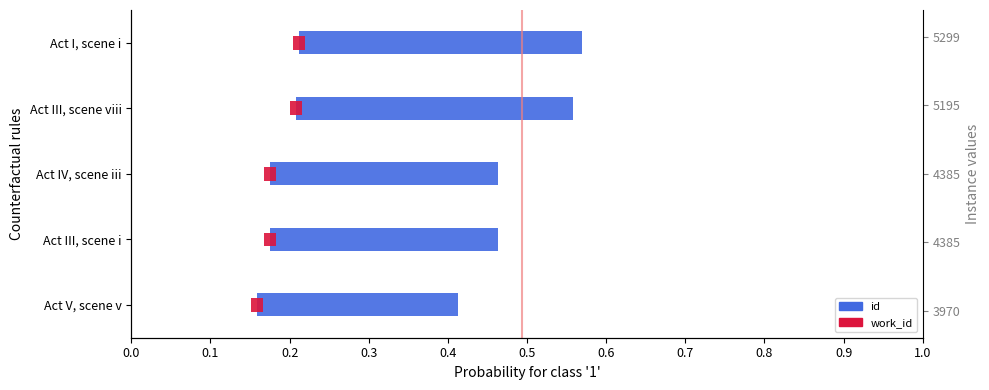

Reading right to left, list all the values displayed in this chart.

id (span): 0.4	0.4	0.3	0.3	0.3
work_id: 0.2	0.2	0.2	0.2	0.2